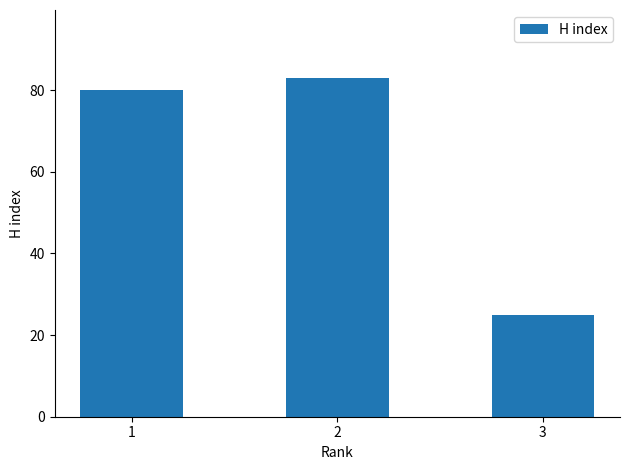

Is it true that the value at 3 is 25?

True